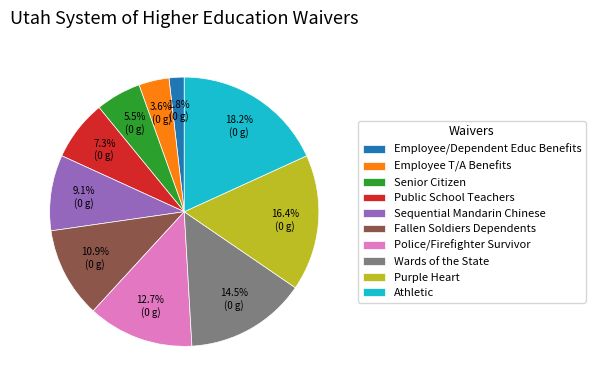

True or false: Public School Teachers accounts for 1% of the total.

False